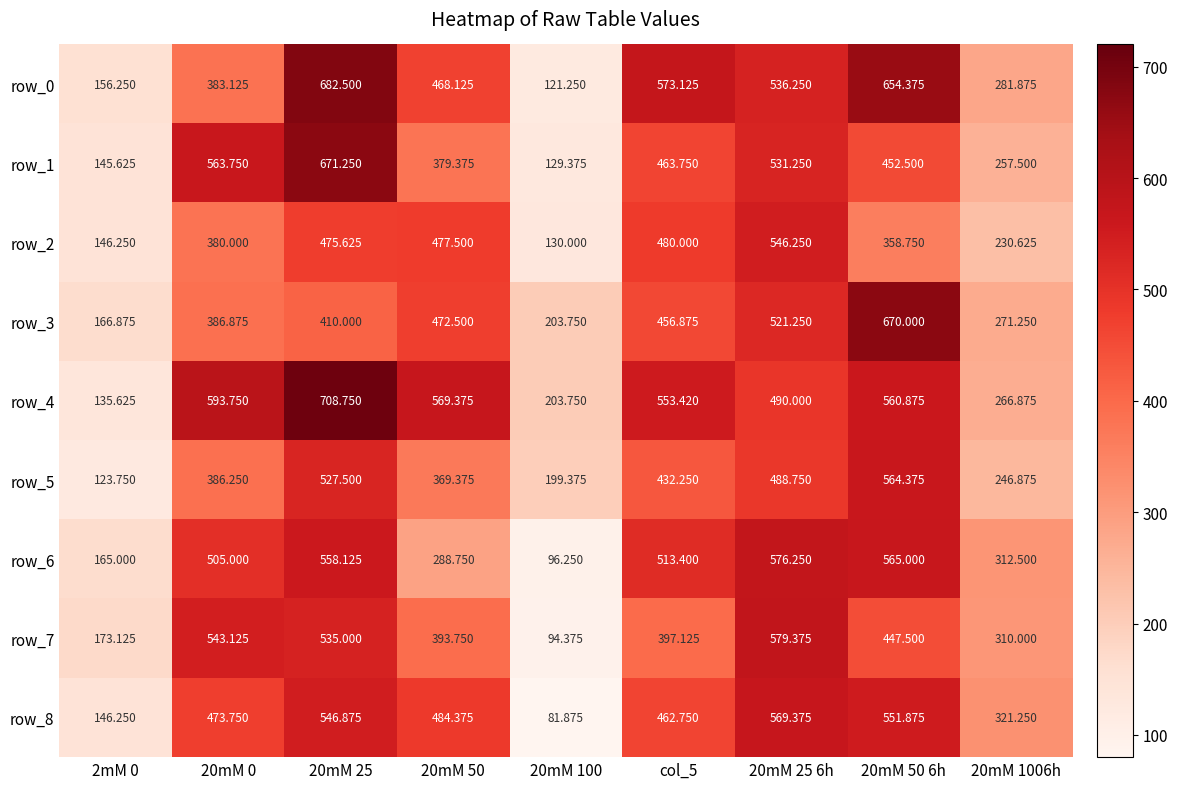

What is the total value across all series at 20mM 100?

1260.0